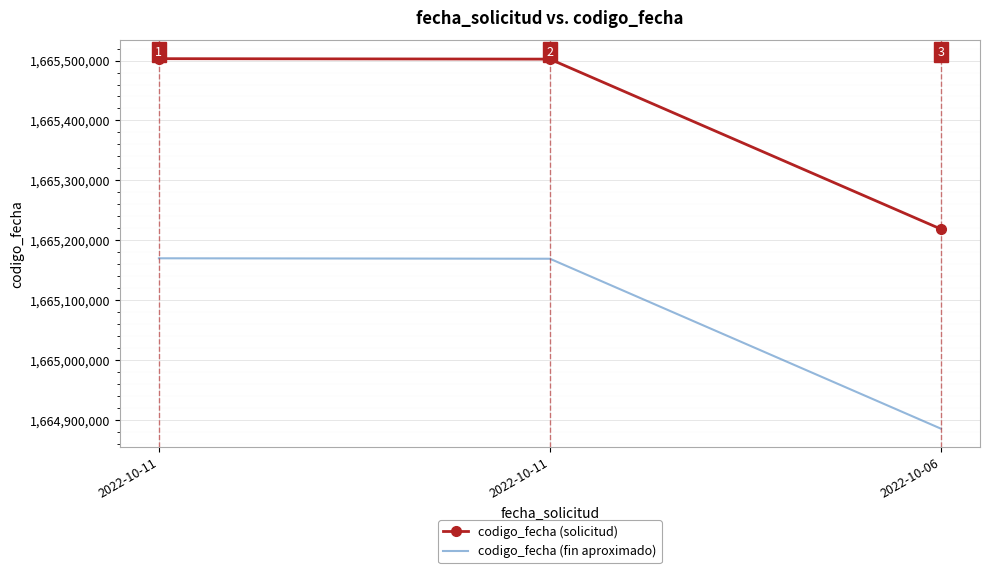

What are all the series names shown in the legend?

codigo_fecha (solicitud), codigo_fecha (fin aproximado)